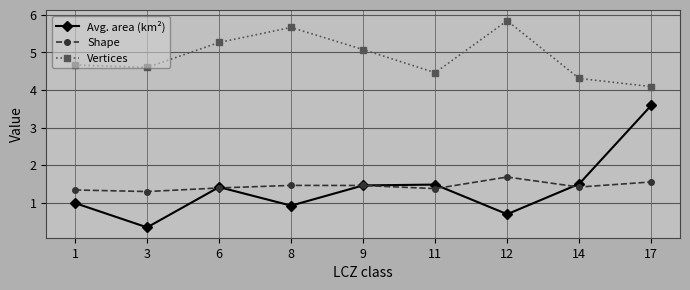

True or false: Shape and Vertices intersect in this chart.

False